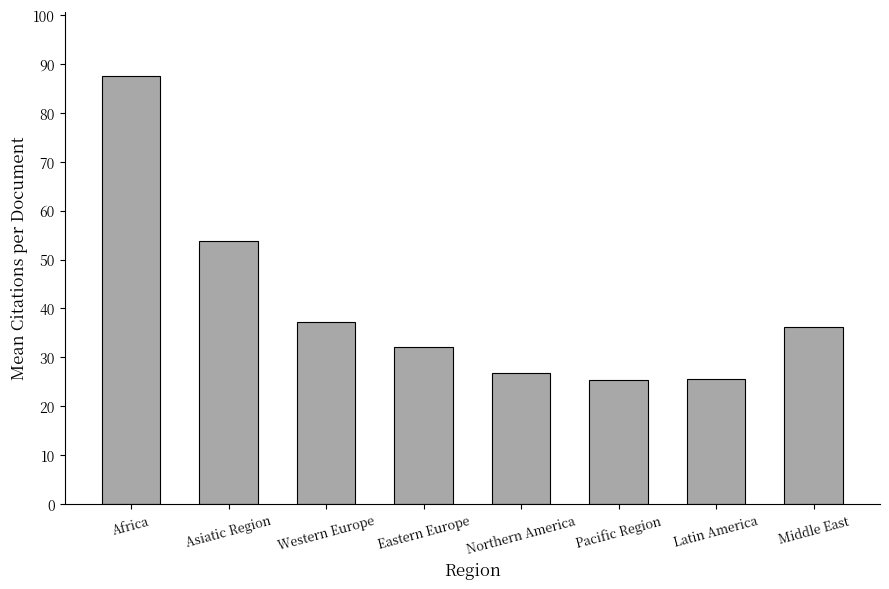

Is it true that the value at Pacific Region is 37.8?

False